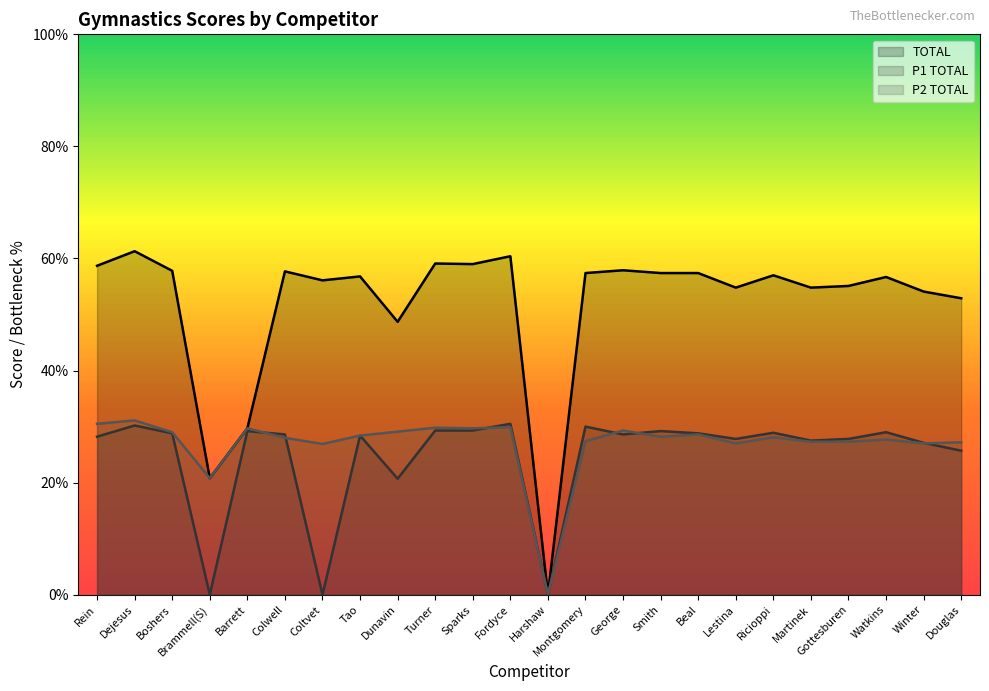

What is the maximum value for TOTAL?

61.3